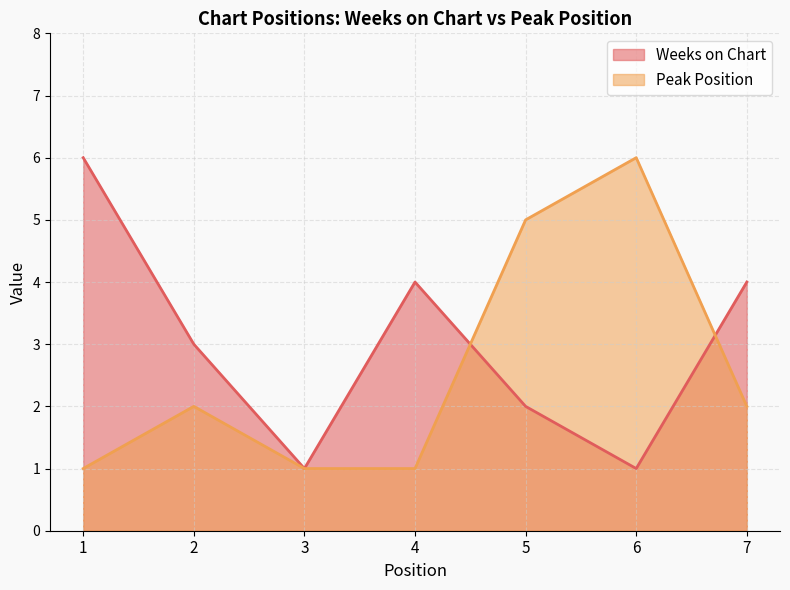

In Weeks on Chart, how many points are lower than both neighbors (excluding endpoints)?

2